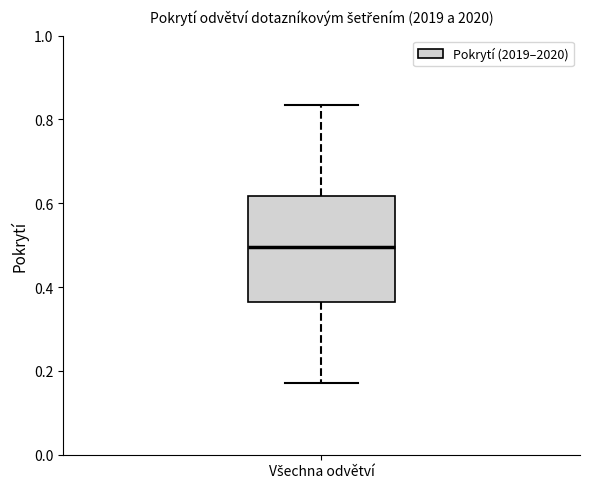

Read this box plot against the y-axis: the position of the median line, the range covered by the box, and the ends of both whiskers. The values are not printed on the chart, so give them approximately, as read against the axis.

median 0.50, box 0.36 to 0.62, whiskers 0.18 to 0.84